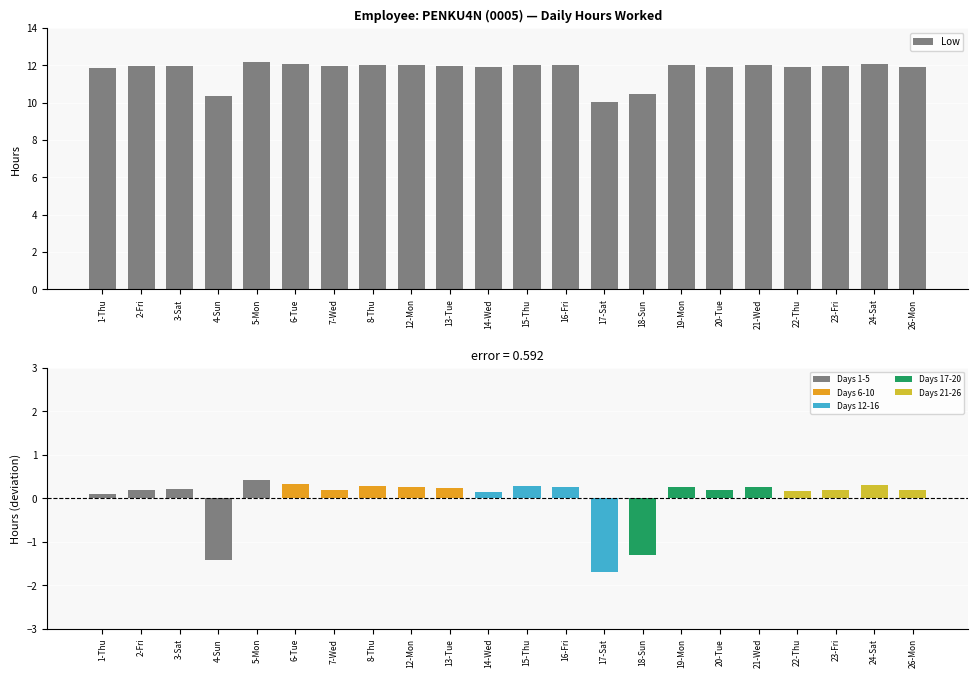

How many values in Deviation from mean are above zero?

19